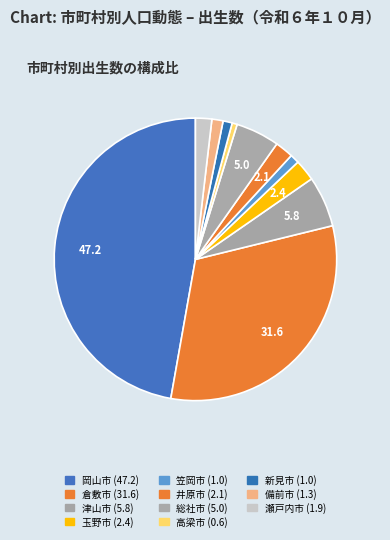

Does 倉敷市 represent more than half of the total?

No